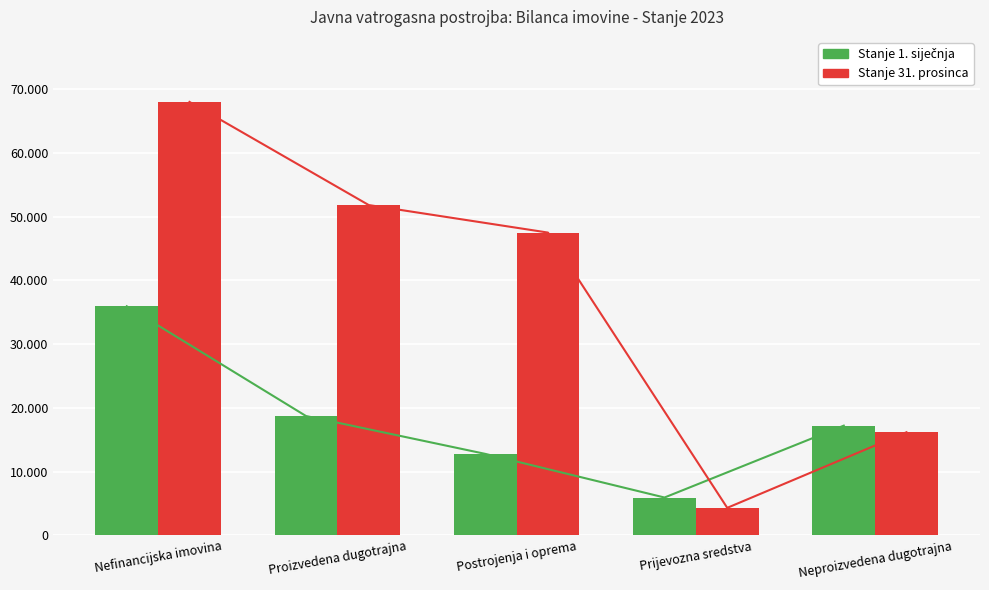

How many bars are there in total?

10